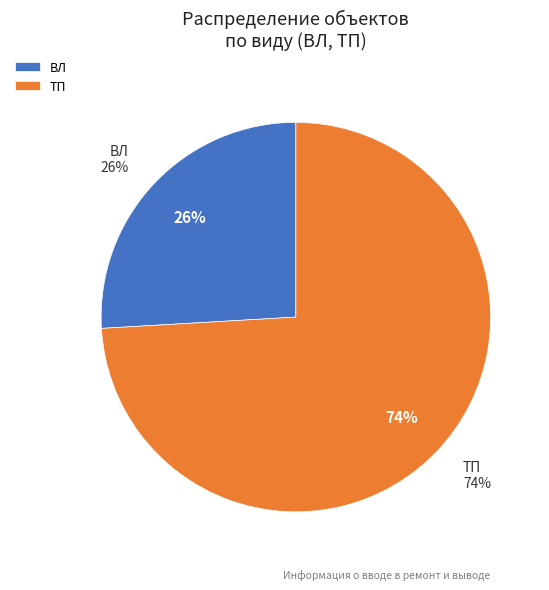

Is there any slice that represents more than half of the pie?

Yes